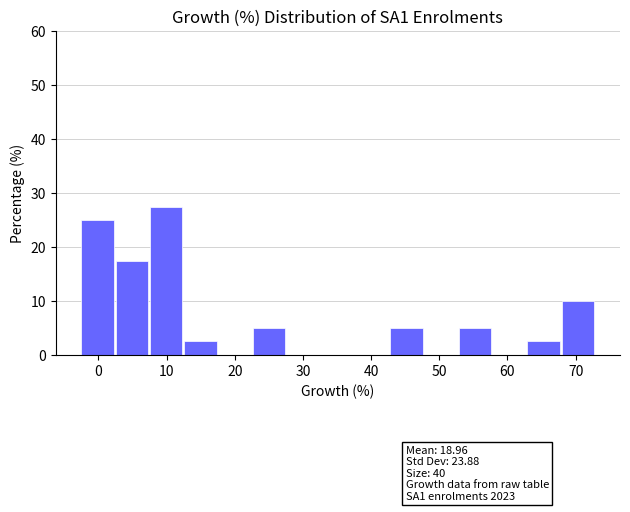

Over which range of the x-axis is the bar tallest?

8 to 13